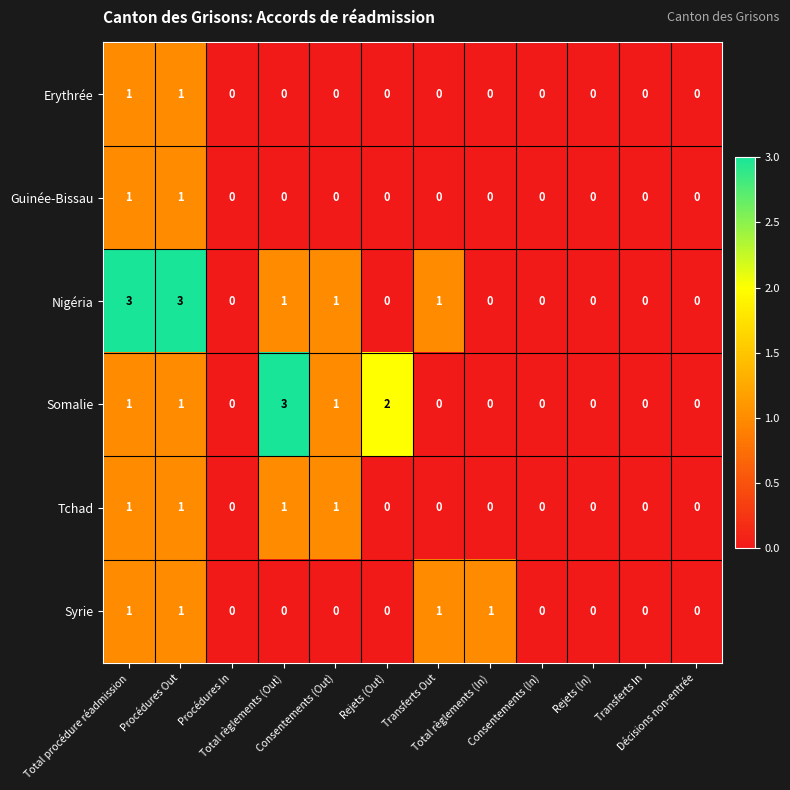

What is the highest value of the Somalie series?

3